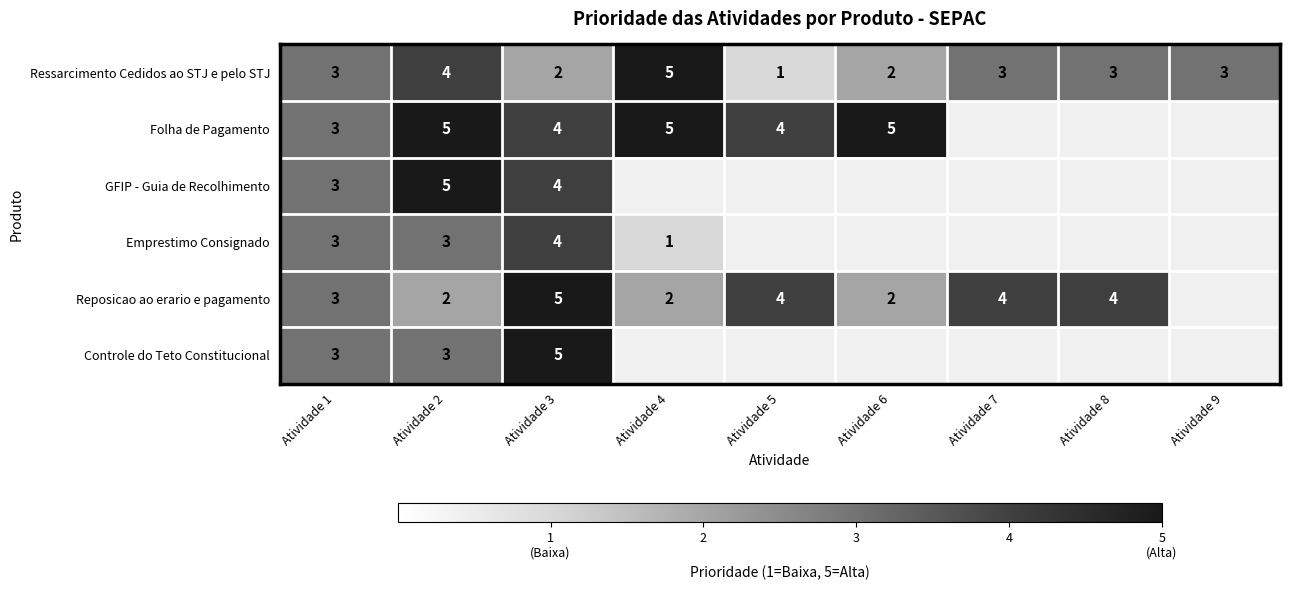

What value does the Ressarcimento Cedidos ao STJ e pelo STJ series have at Atividade 7?

3